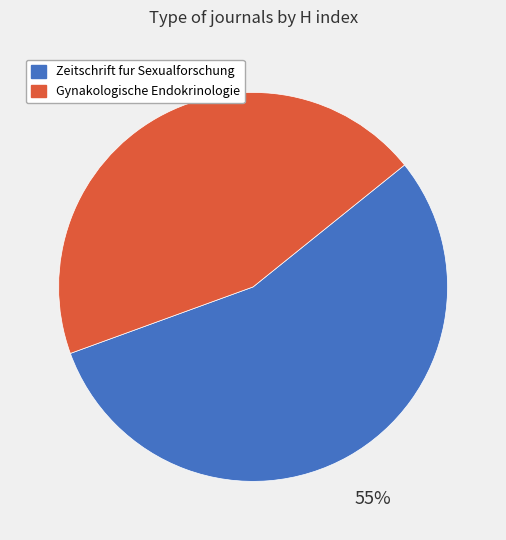

Which has a higher value, Gynakologische Endokrinologie or Zeitschrift fur Sexualforschung?

Zeitschrift fur Sexualforschung